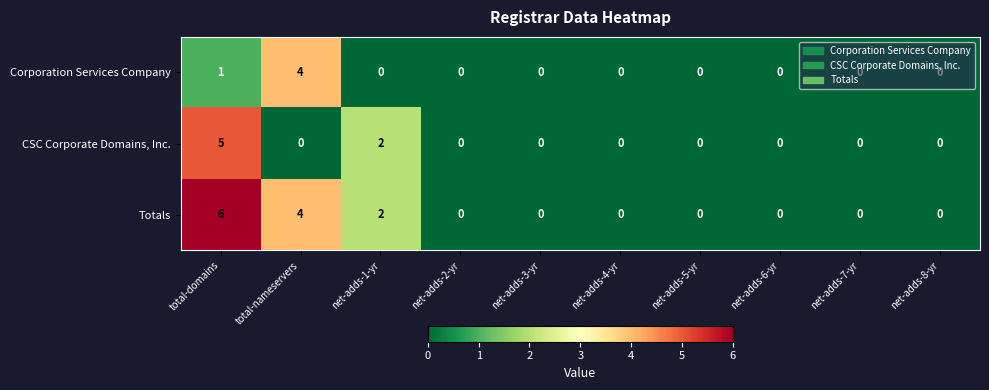

Count the Totals values in the range 0 to 2.

8